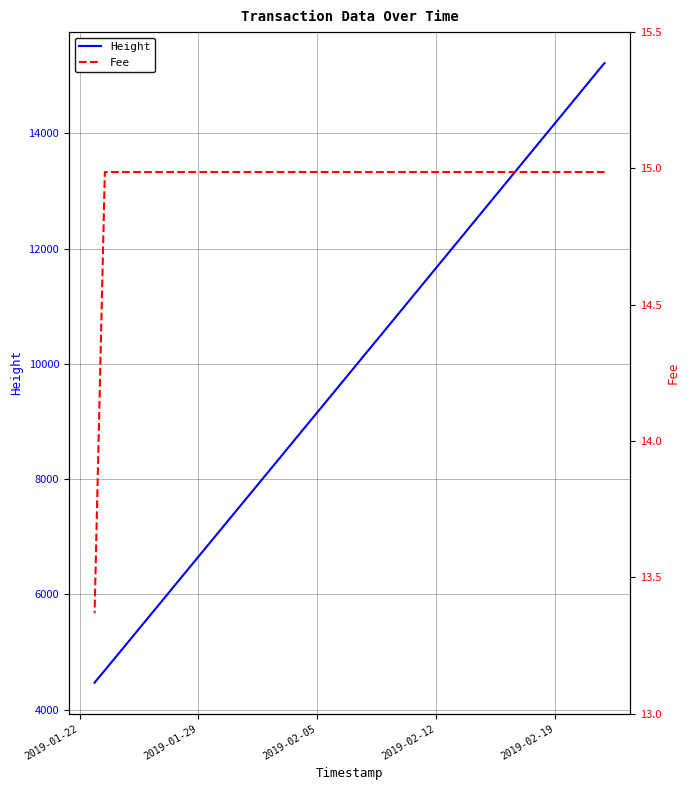

True or false: Fee and Height intersect in this chart.

False